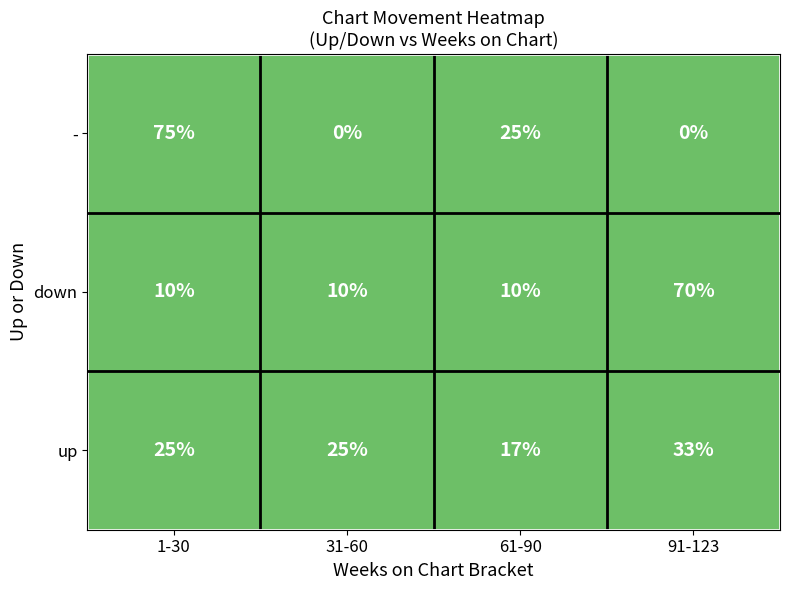

What is the difference between the maximum and second lowest values in the up series?

8